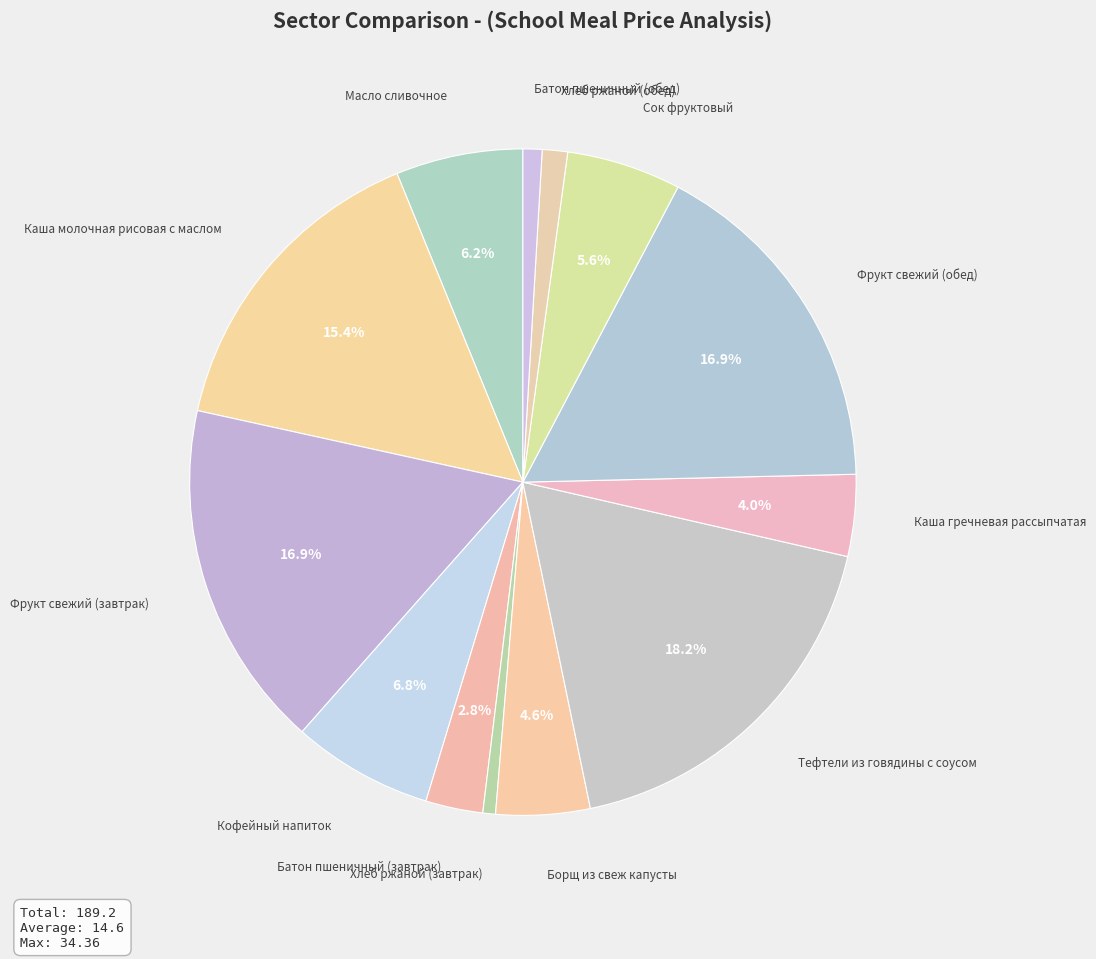

To the nearest percent, what is the average slice percentage?

8%